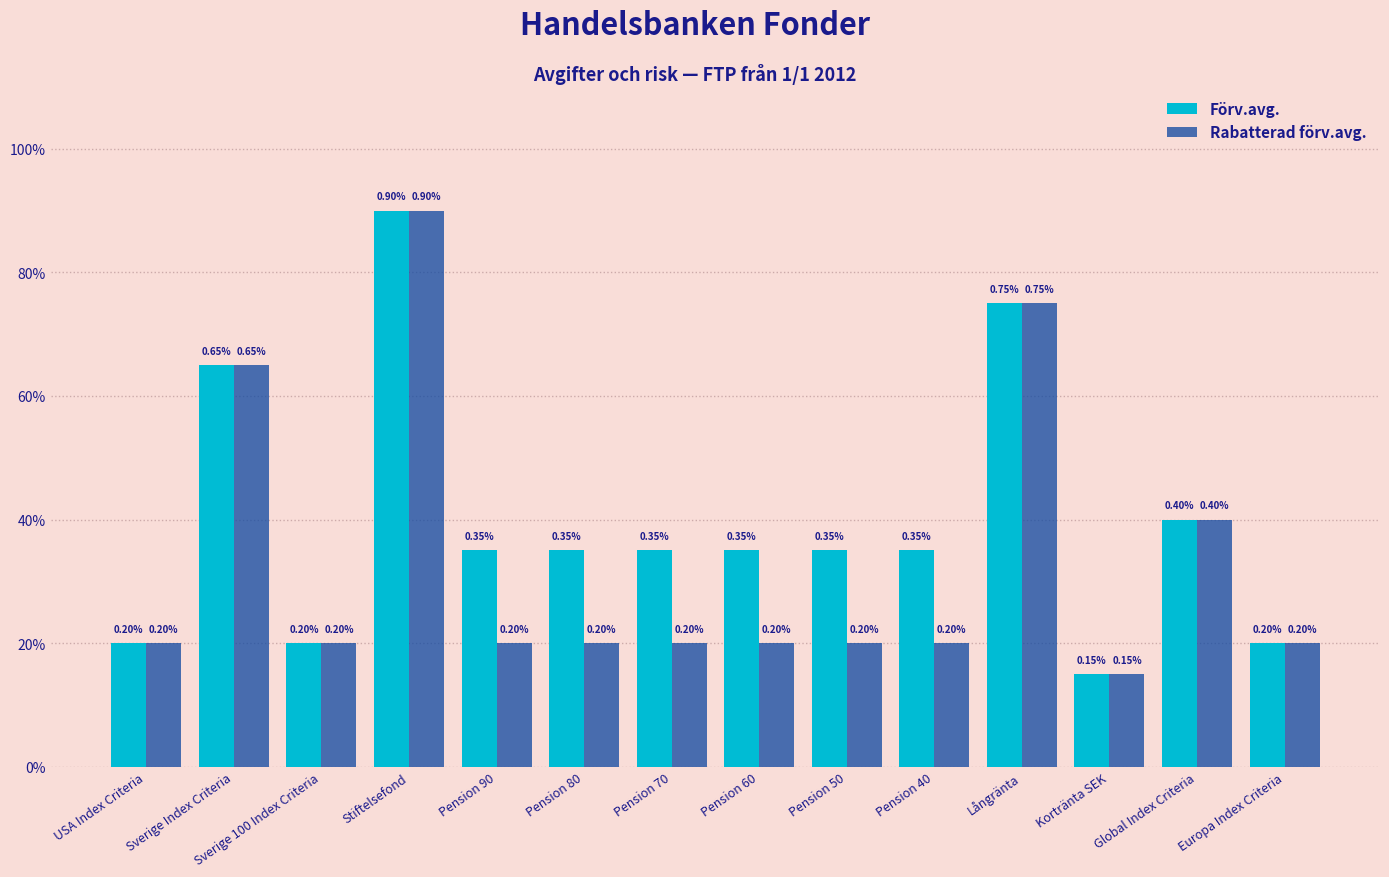

What is the total value across all series at Pension 40?

0.6